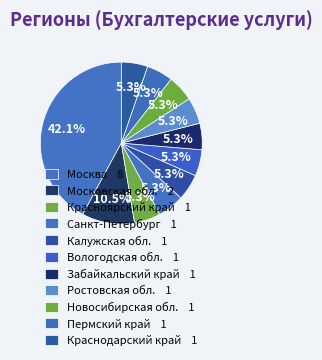

How many slices are in this pie chart?

11